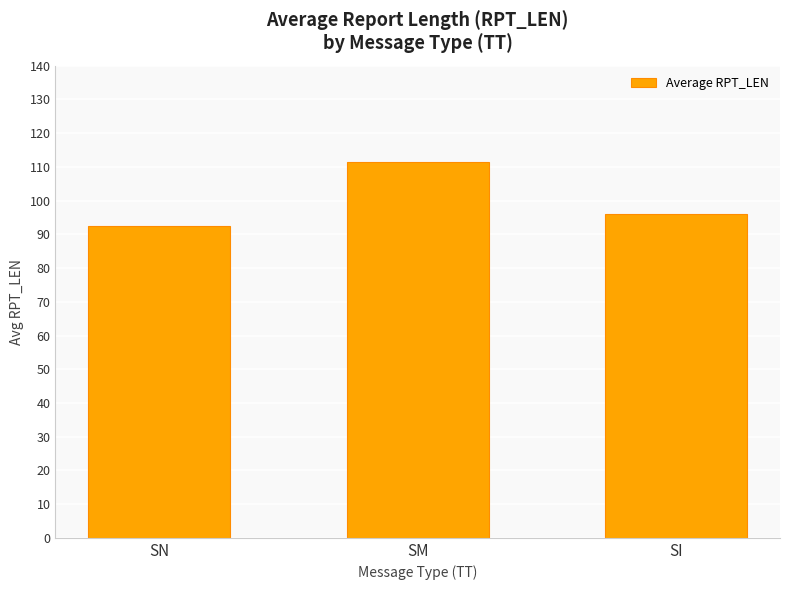

Reading right to left, extract all data points from this chart.

SI=96.0	SM=111.6	SN=92.4